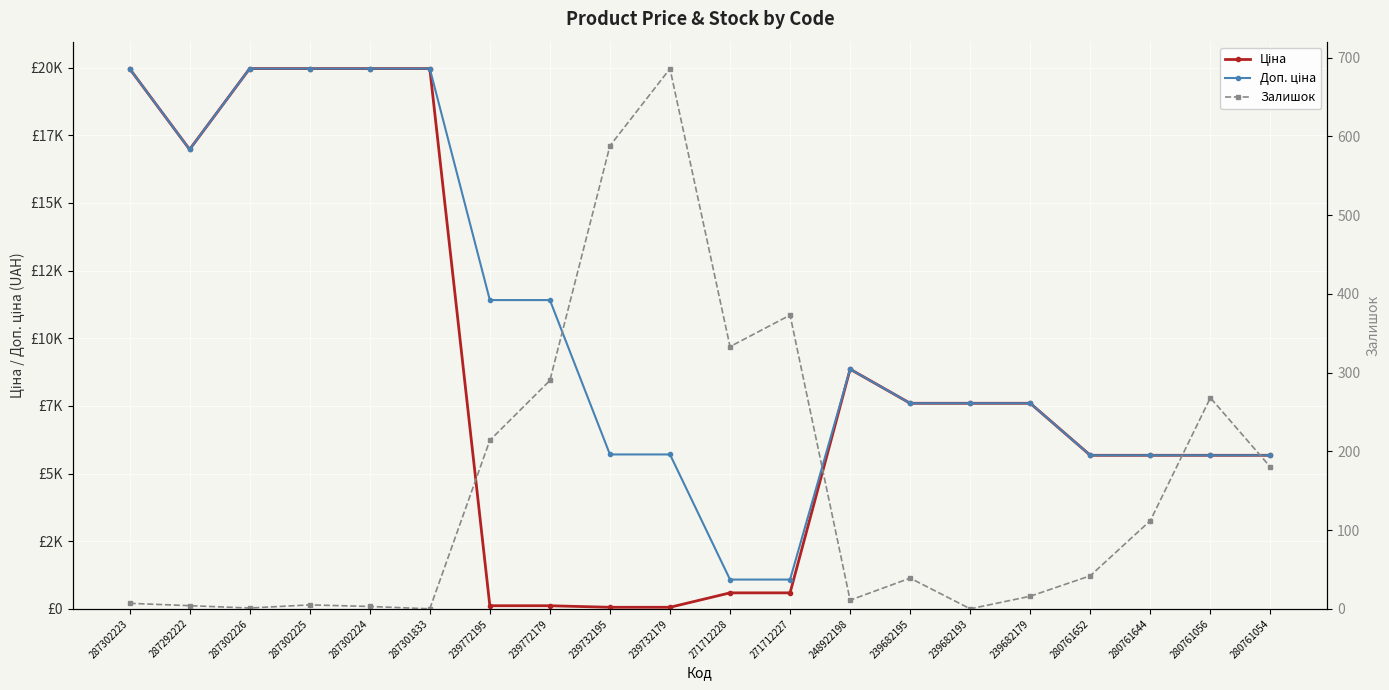

The value of Ціна at 239772179 is 114.1. True or false?

True